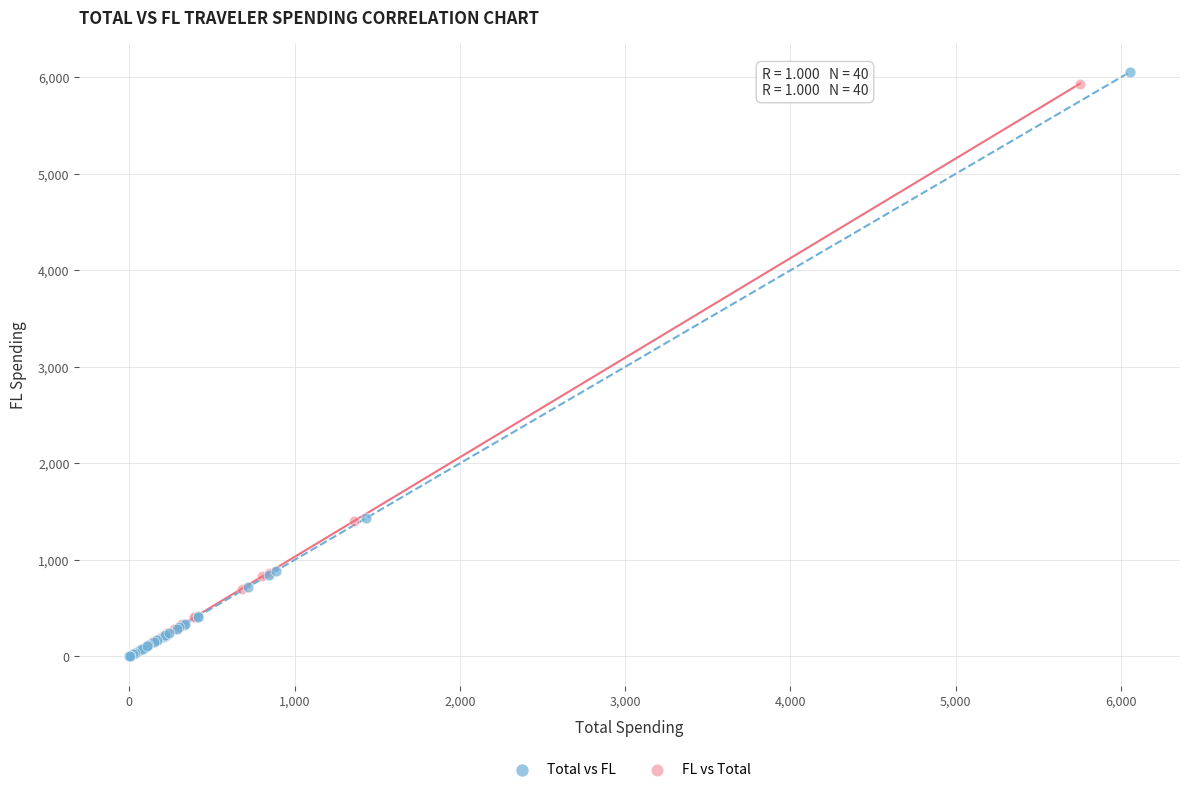

Which series has the widest spread of Y values?

Total vs FL